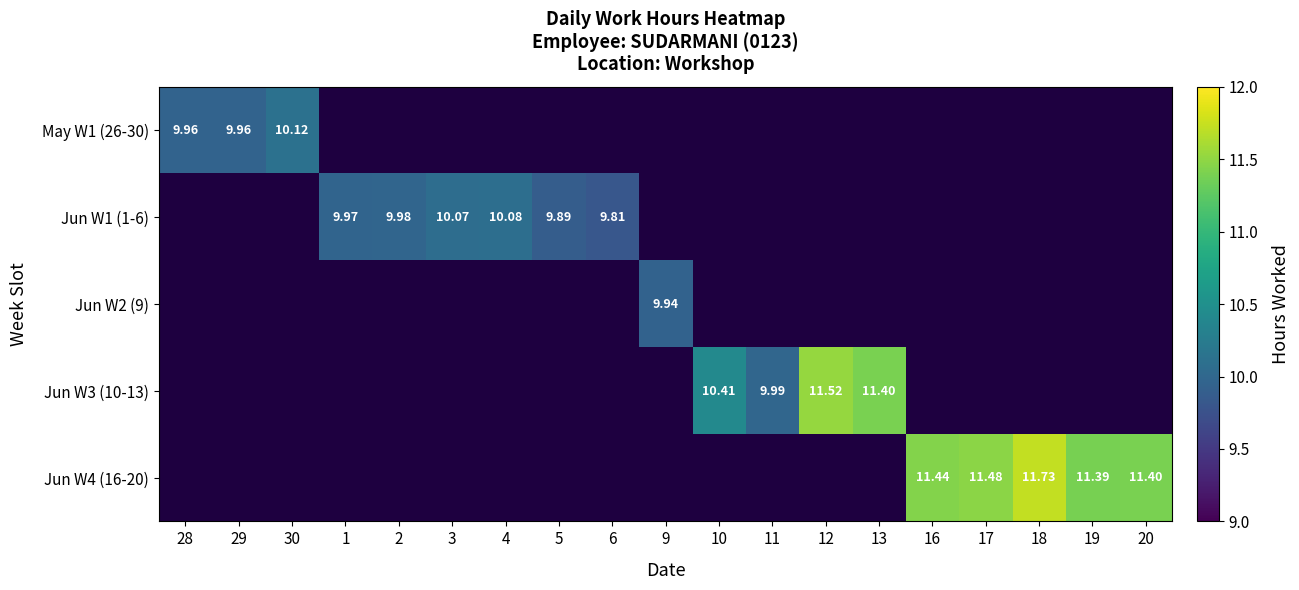

Which category has the lowest value across all series?

6